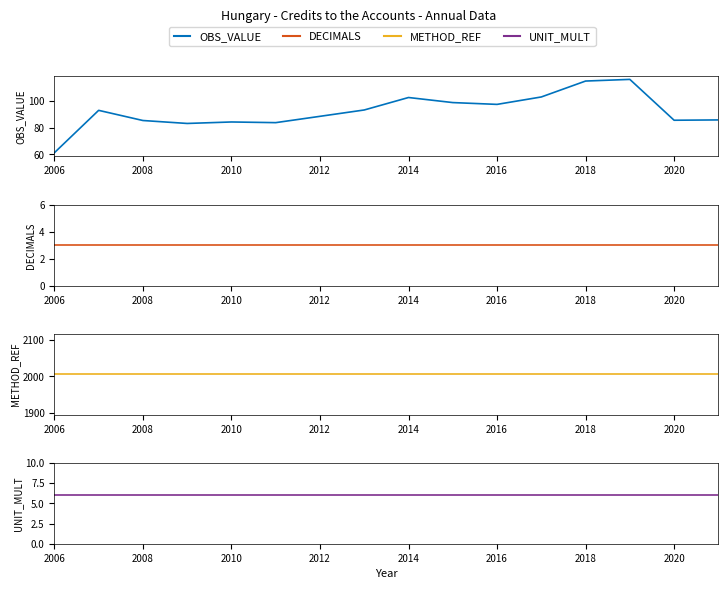

Reading left to right, transcribe all the data shown in this chart.

OBS_VALUE: 61.3	92.8	85.2	83.0	84.1	83.6	88.3	93.1	102.3	98.6	97.2	102.7	114.6	115.8	85.4	85.7
DECIMALS: 3.0	3.0	3.0	3.0	3.0	3.0	3.0	3.0	3.0	3.0	3.0	3.0	3.0	3.0	3.0	3.0
METHOD_REF: 2006.0	2006.0	2006.0	2006.0	2006.0	2006.0	2006.0	2006.0	2006.0	2006.0	2006.0	2006.0	2006.0	2006.0	2006.0	2006.0
UNIT_MULT: 6.0	6.0	6.0	6.0	6.0	6.0	6.0	6.0	6.0	6.0	6.0	6.0	6.0	6.0	6.0	6.0